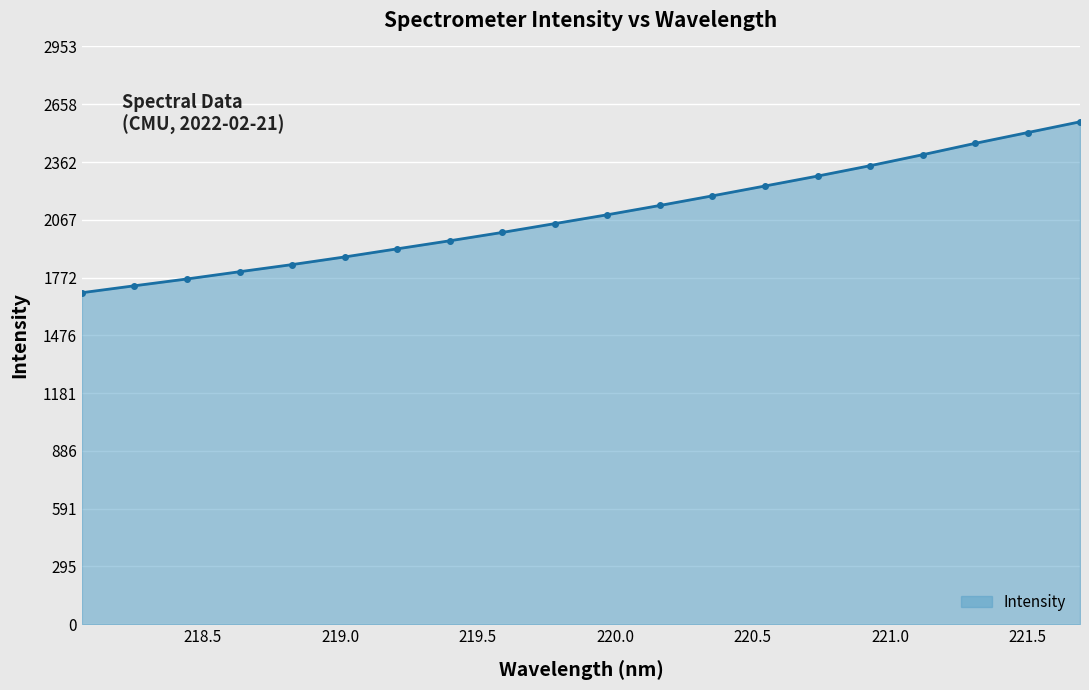

What is the value of the 17th point from the left?

2399.4